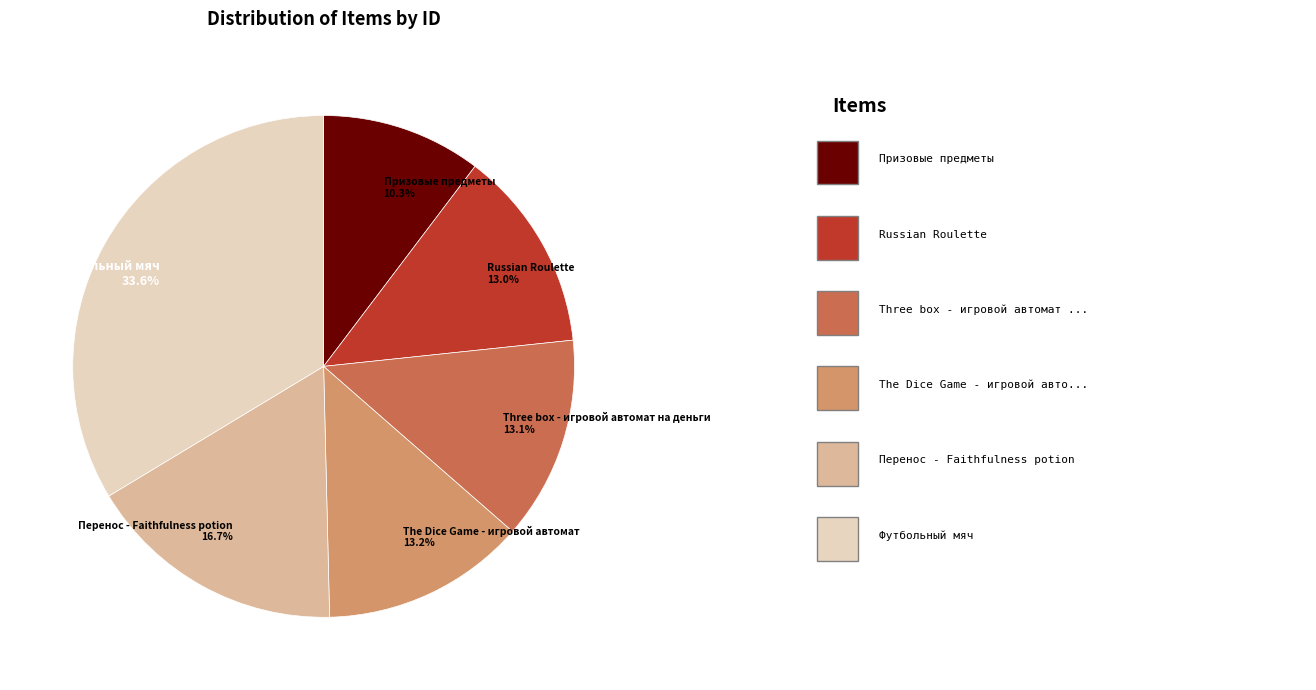

Which slice is the smallest?

Призовые предметы